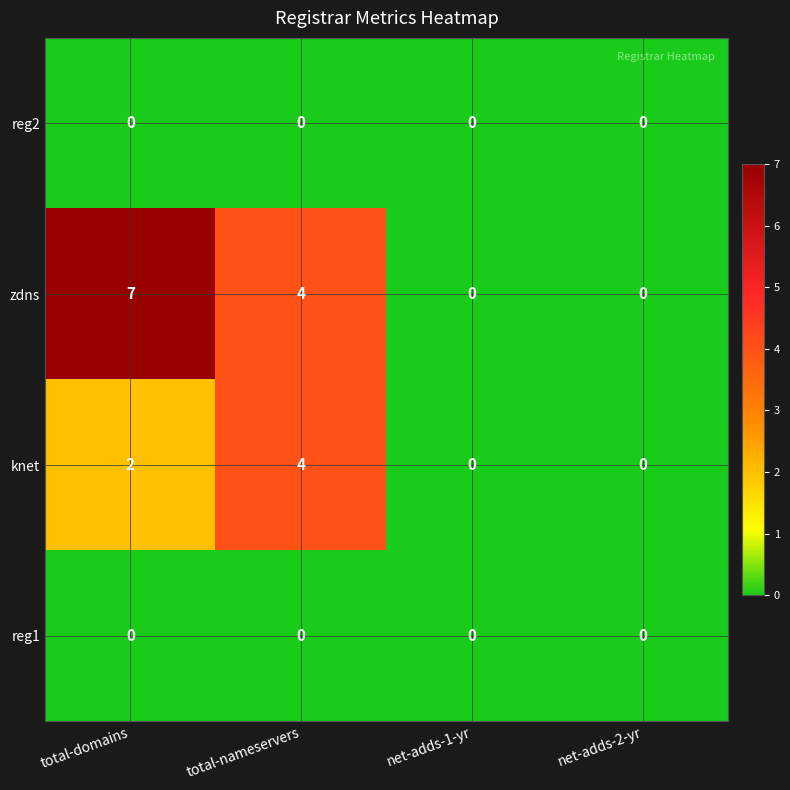

What is the greatest value displayed?

7